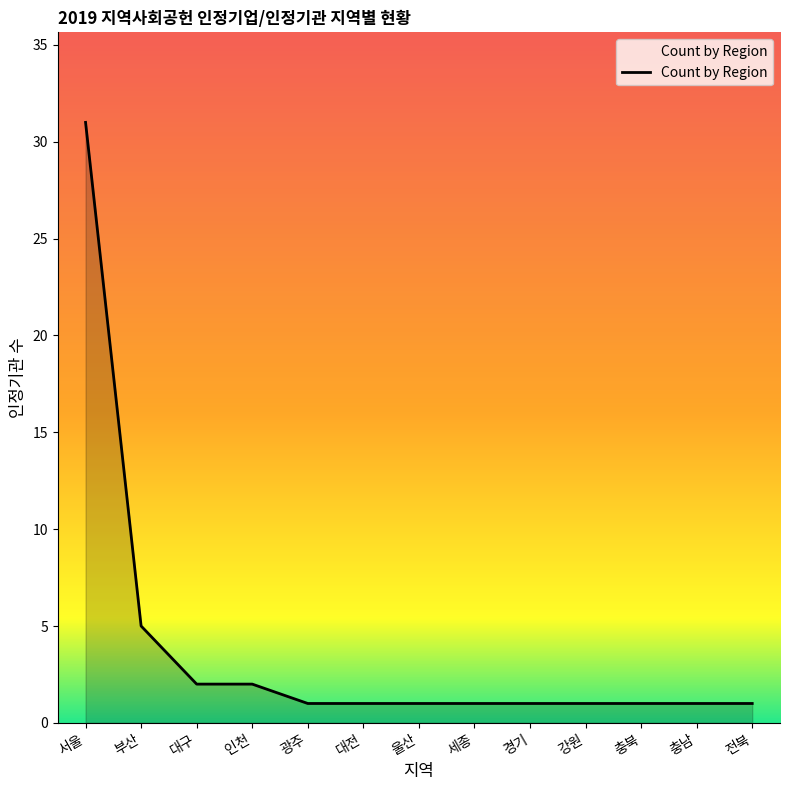

Reading right to left, transcribe all the data shown in this chart.

1	1	1	1	1	1	1	1	1	2	2	5	31